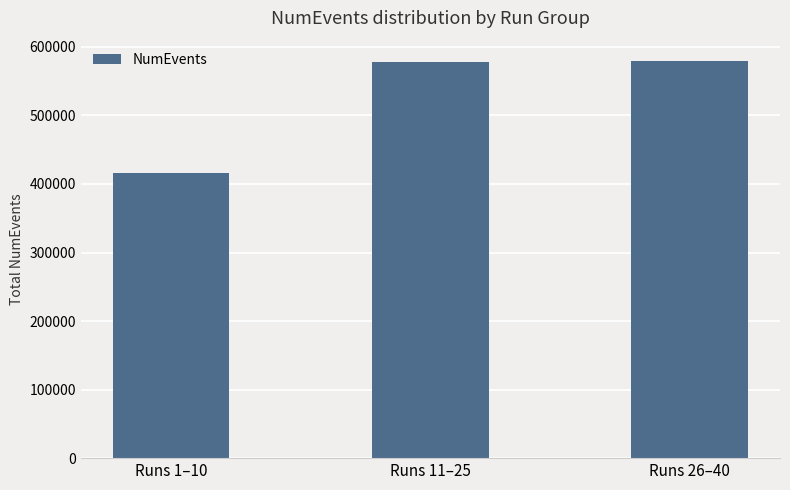

What is the sum of the values at Runs 11–25 and Runs 1–10?

994715